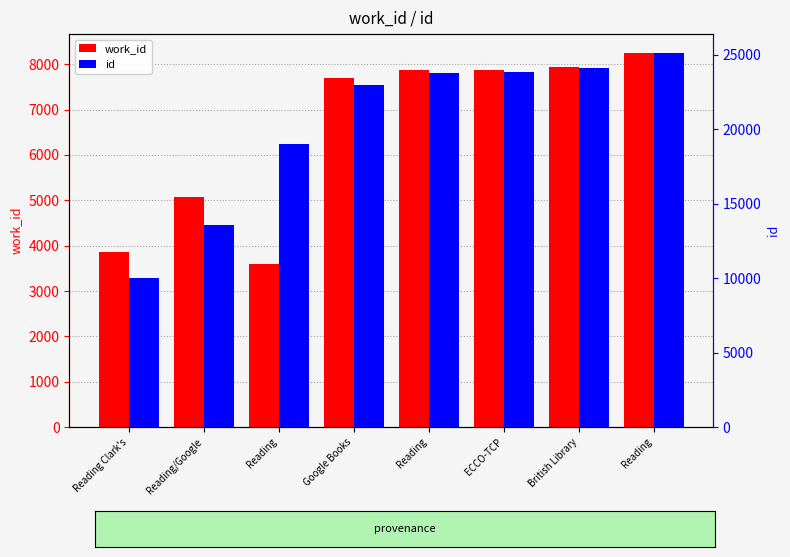

Which series has the largest total across all categories?

id